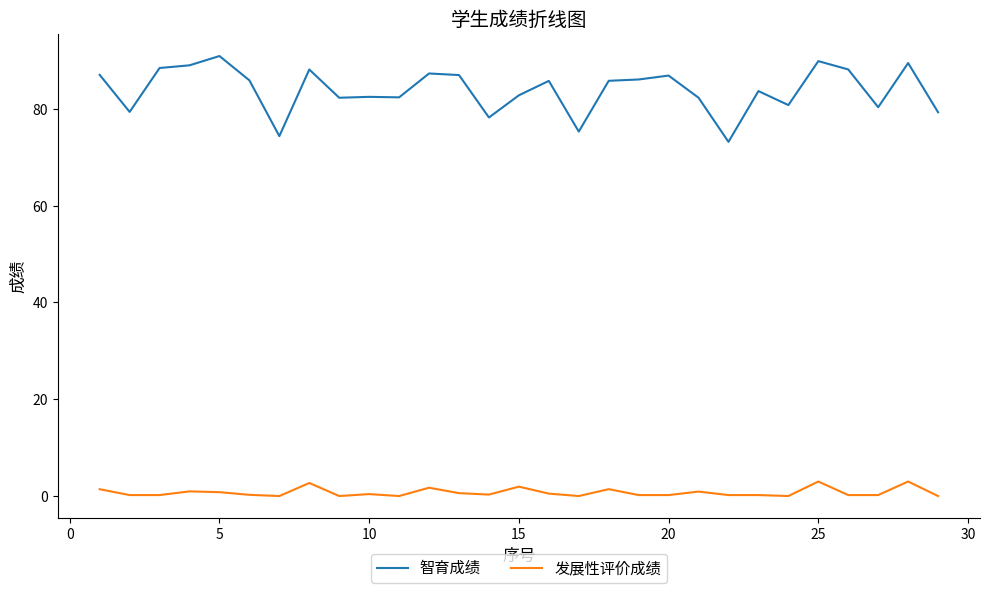

Which series has the widest spread of values?

智育成绩